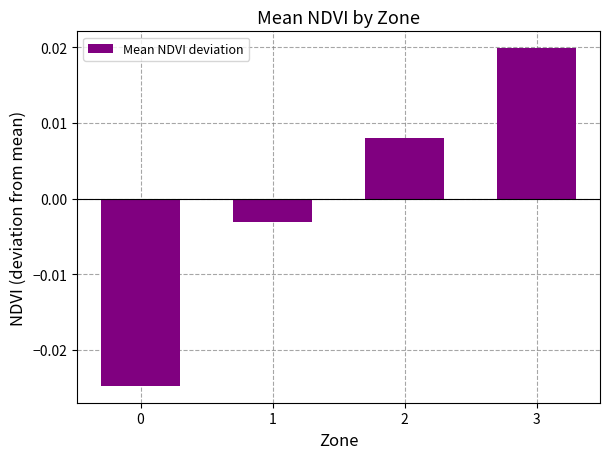

The value at 2 is 0.0. True or false?

False